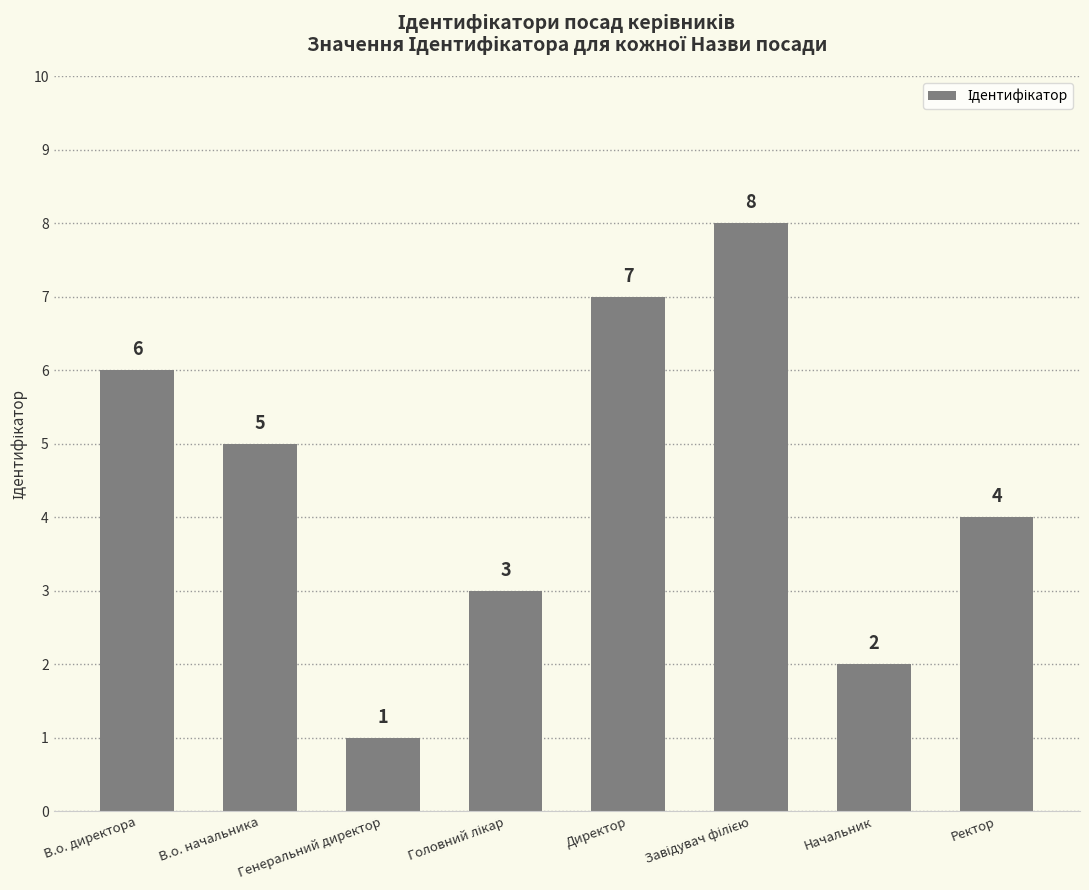

Is it true that the value at В.о. начальника is 3?

False